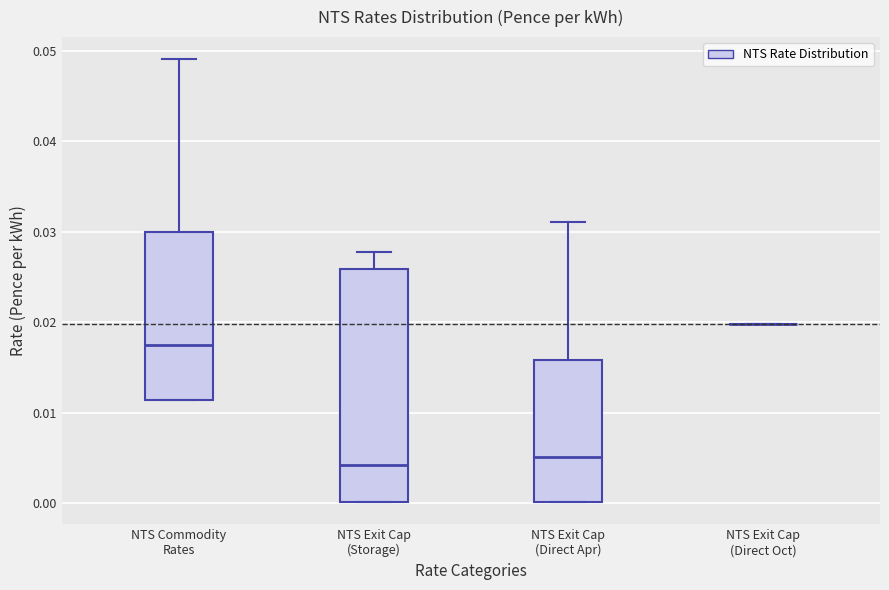

Where does the median line of the box for NTS Exit Cap (Storage) sit on the y-axis? The values are not printed on the chart, so give them approximately, as read against the axis.

0.004